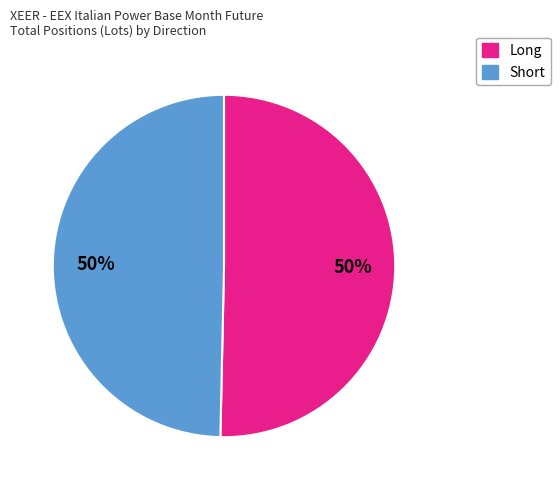

To the nearest percent, what is the average slice percentage?

50%